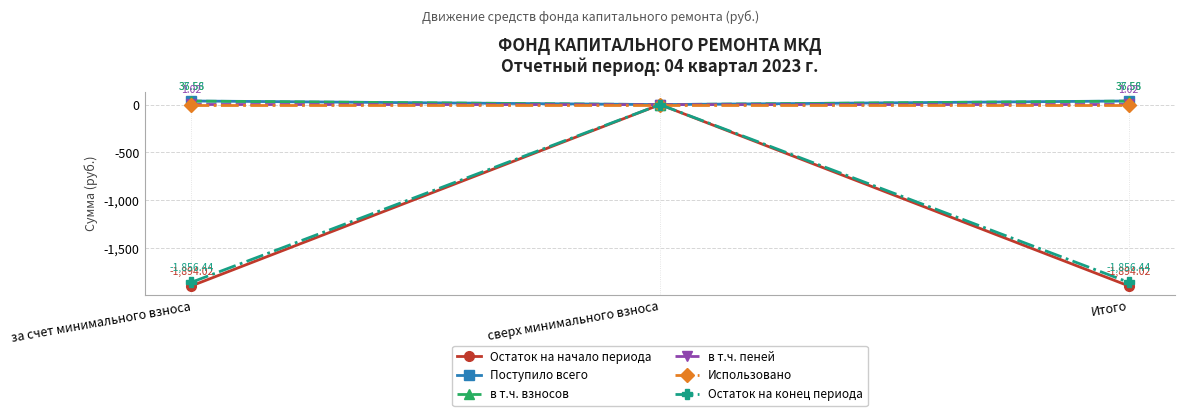

How many categories are shown in the chart?

3